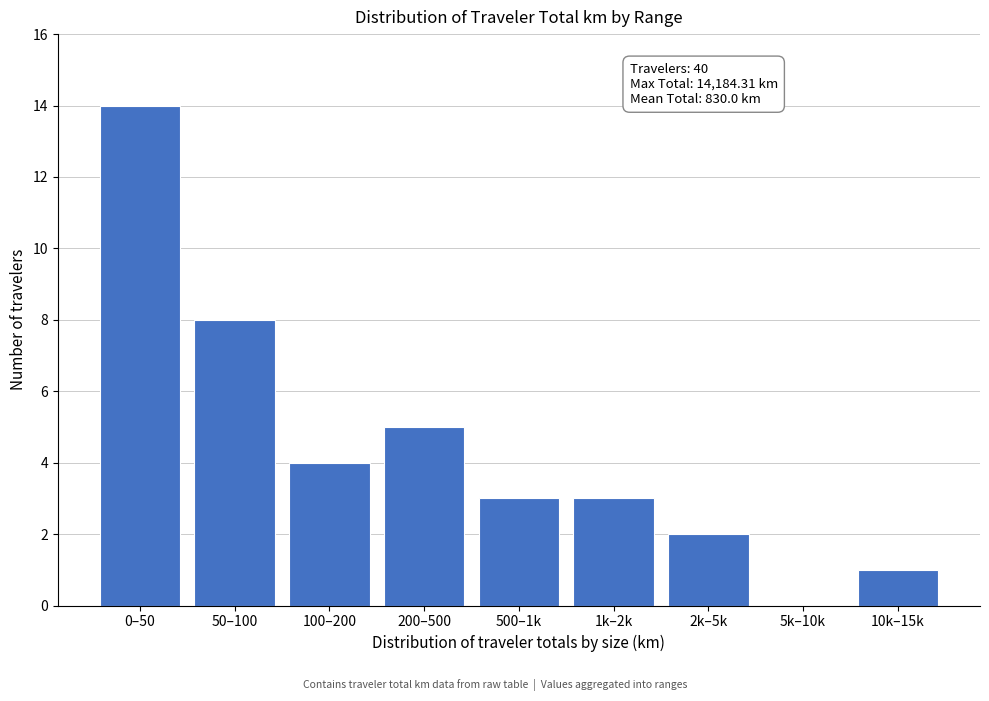

Reading right to left, transcribe all the data shown in this chart.

10k–15k=1	5k–10k=0	2k–5k=2	1k–2k=3	500–1k=3	200–500=5	100–200=4	50–100=8	0–50=14